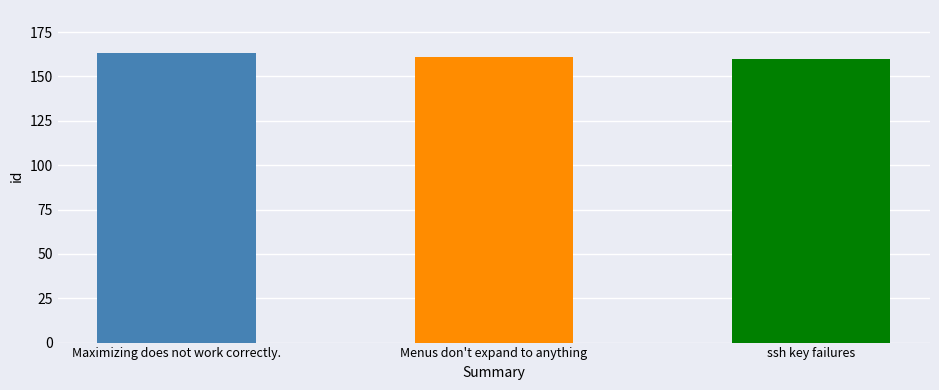

Reading left to right, transcribe all the data shown in this chart.

Maximizing does not work correctly.=163	Menus don't expand to anything=161	ssh key failures=160